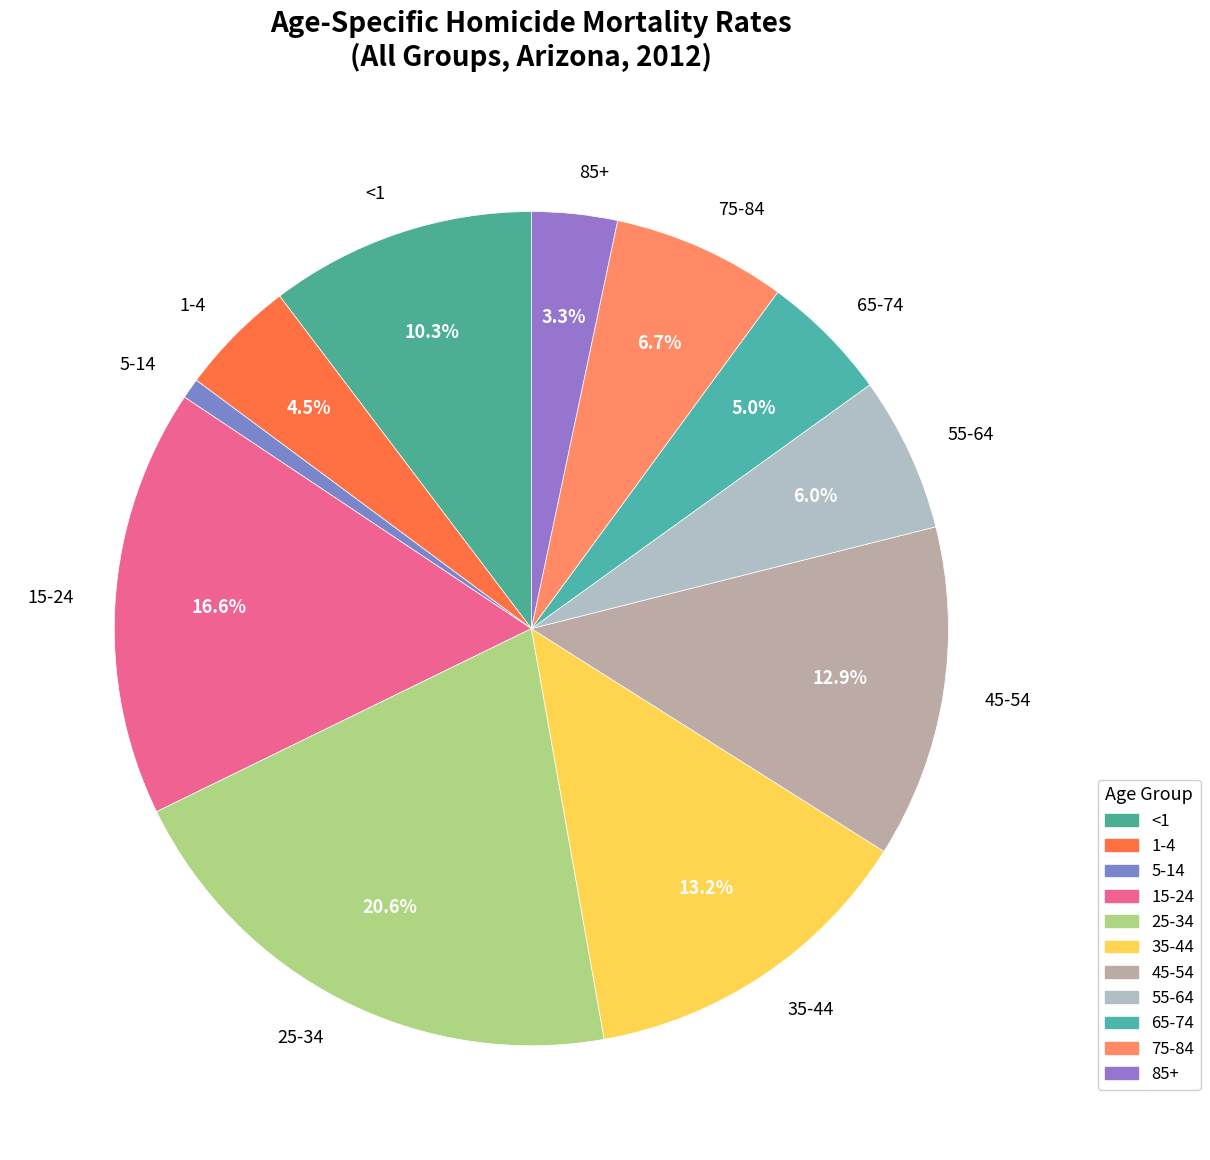

To the nearest percent, what is the combined percentage of 85+ and 5-14?

4%